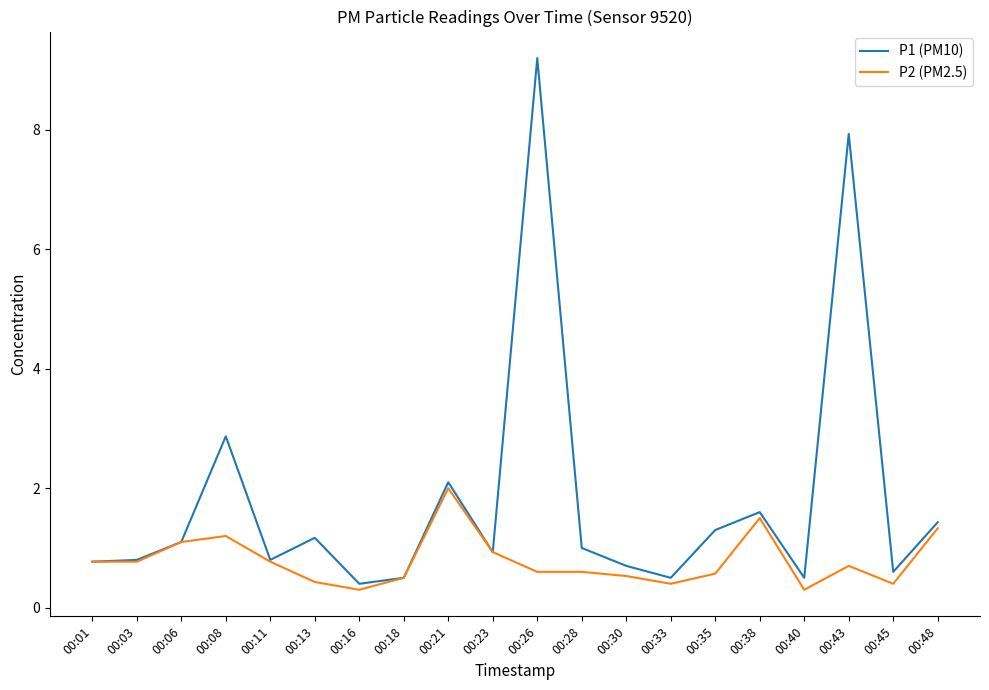

Where is P1 (PM10) nearest to the value 4?

00:08